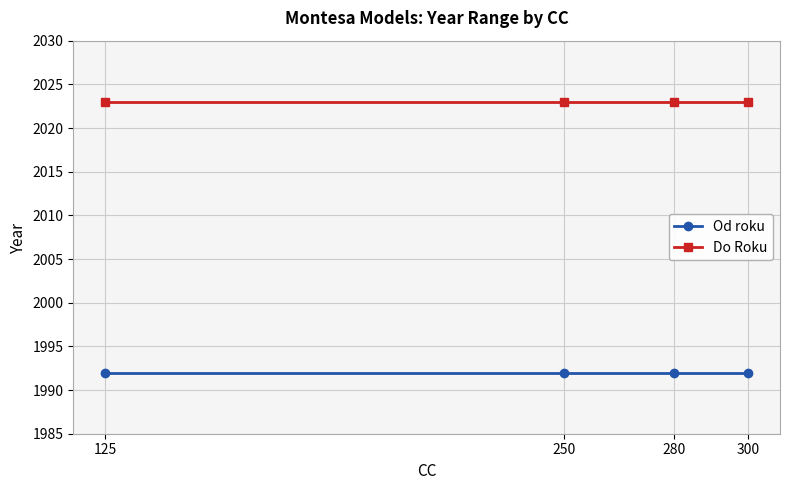

How many lines are shown in the chart?

2